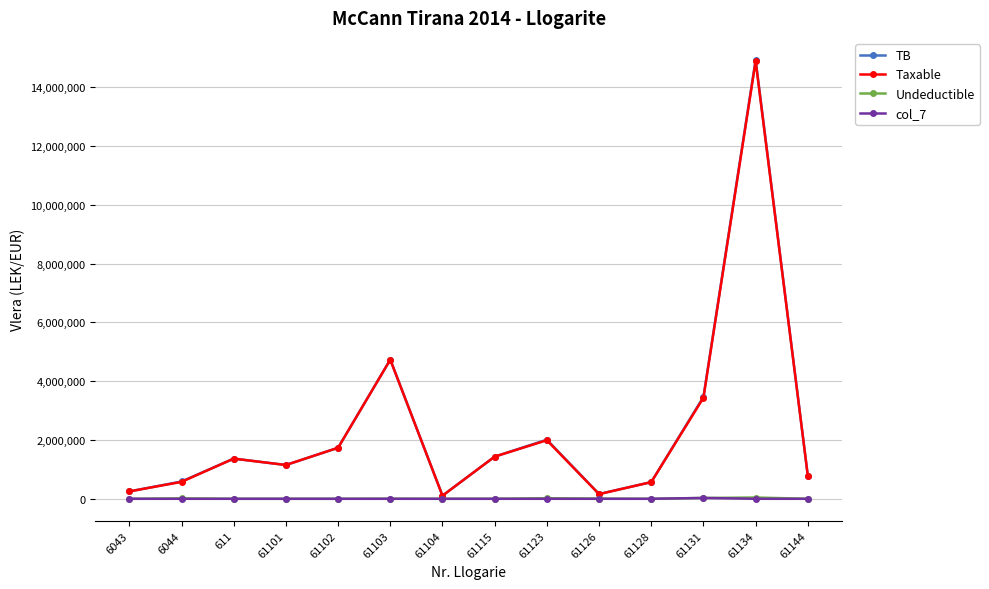

Where is the first local minimum for TB?

61101